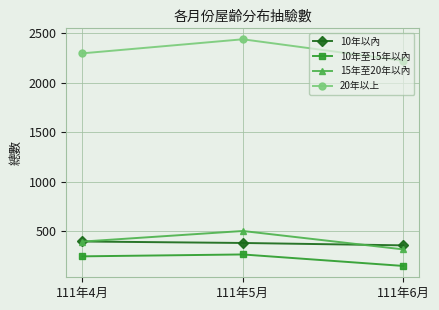

What is the difference between the highest and lowest values at 111年4月?

2050